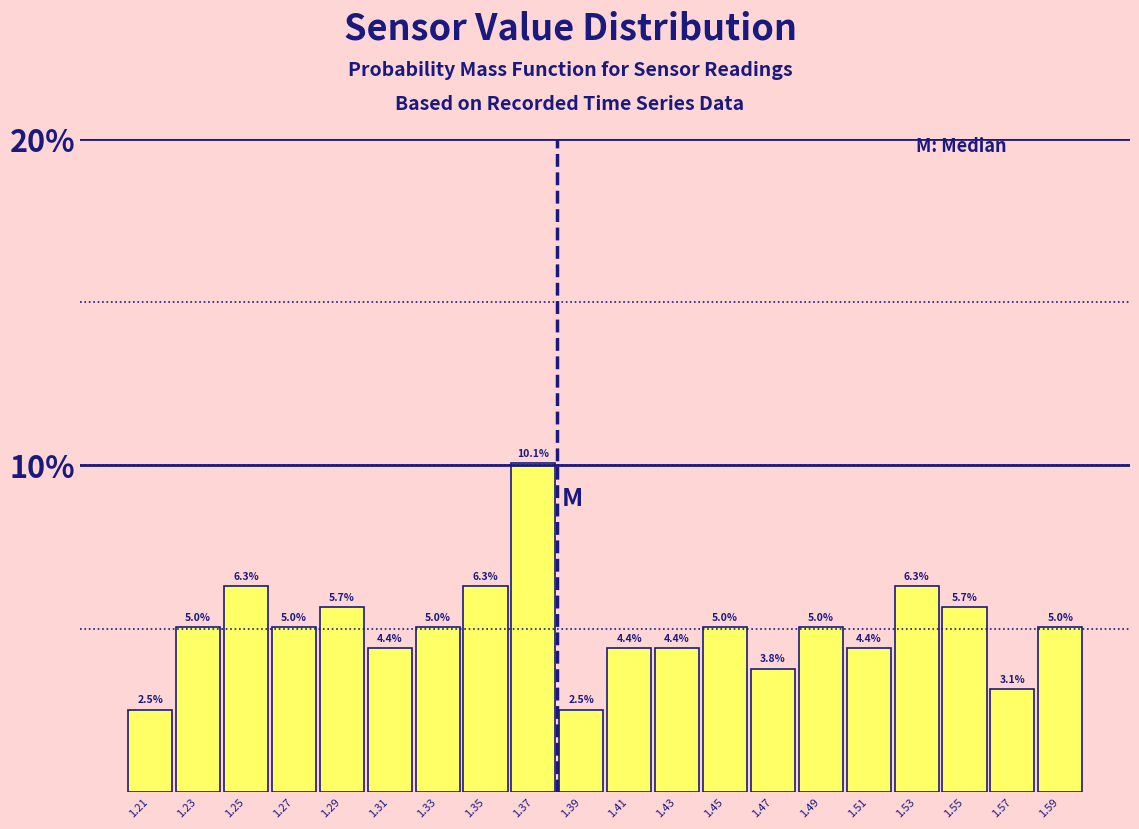

Reading left to right, transcribe this chart: for each bar, give the range it covers on the x-axis and its height.

1.20 to 1.22: 2.5
1.22 to 1.24: 5.0
1.24 to 1.26: 6.3
1.26 to 1.28: 5.0
1.28 to 1.30: 5.7
1.30 to 1.32: 4.4
1.32 to 1.34: 5.0
1.34 to 1.36: 6.3
1.36 to 1.38: 10.1
1.38 to 1.40: 2.5
1.40 to 1.42: 4.4
1.42 to 1.44: 4.4
1.44 to 1.46: 5.0
1.46 to 1.48: 3.8
1.48 to 1.50: 5.0
1.50 to 1.52: 4.4
1.52 to 1.54: 6.3
1.54 to 1.56: 5.7
1.56 to 1.58: 3.1
1.58 to 1.60: 5.0